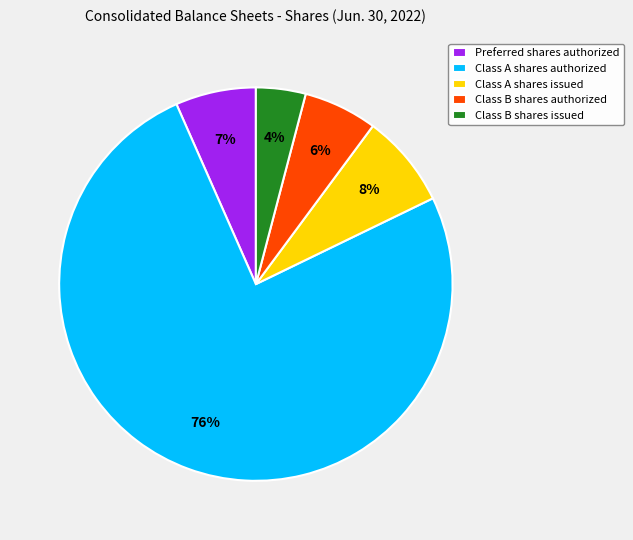

To the nearest percent, what is the difference between the largest and smallest slice percentages?

71%